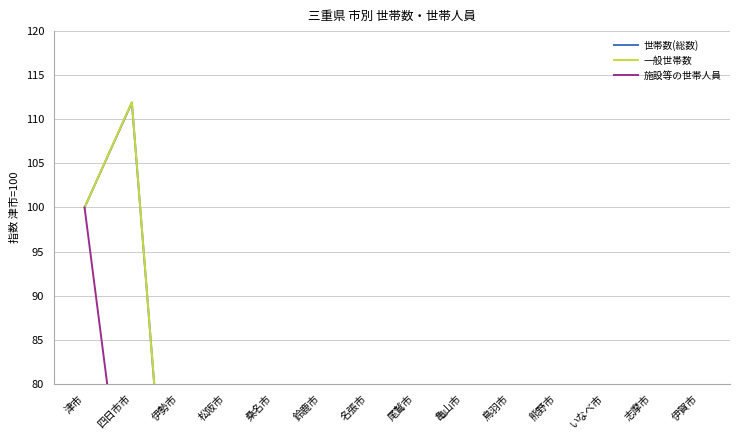

How many interior local peaks does the 施設等の世帯人員 series have?

3